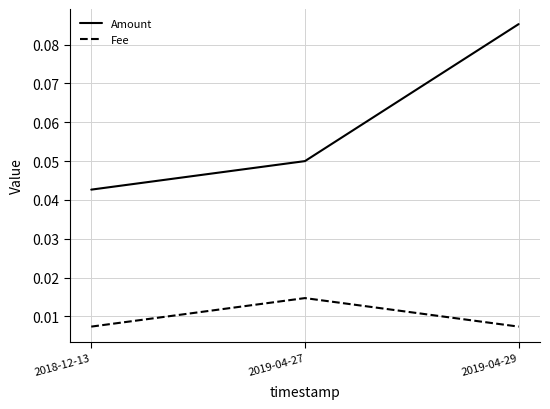

How many categories are shown in the chart?

3